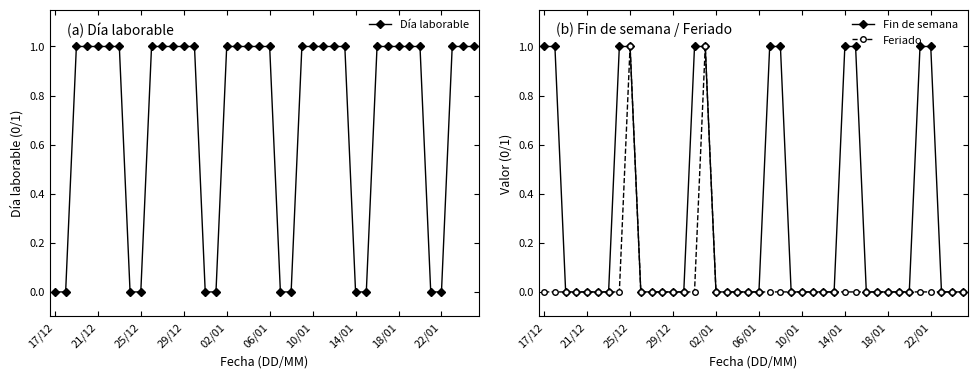

Reading left to right, list all the values displayed in this chart.

Día laborable: 0	0	1	1	1	1	1	0	0	1	1	1	1	1	0	0	1	1	1	1	1	0	0	1	1	1	1	1	0	0	1	1	1	1	1	0	0	1	1	1
Fin de semana: 1	1	0	0	0	0	0	1	1	0	0	0	0	0	1	1	0	0	0	0	0	1	1	0	0	0	0	0	1	1	0	0	0	0	0	1	1	0	0	0
Feriado: 0	0	0	0	0	0	0	0	1	0	0	0	0	0	0	1	0	0	0	0	0	0	0	0	0	0	0	0	0	0	0	0	0	0	0	0	0	0	0	0